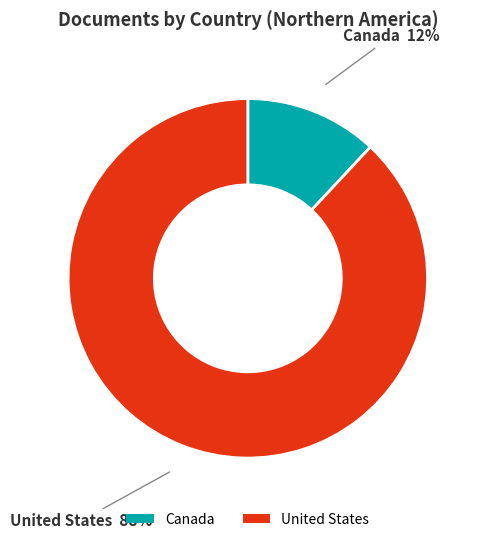

What percentage is the United States slice, to the nearest percent?

88%